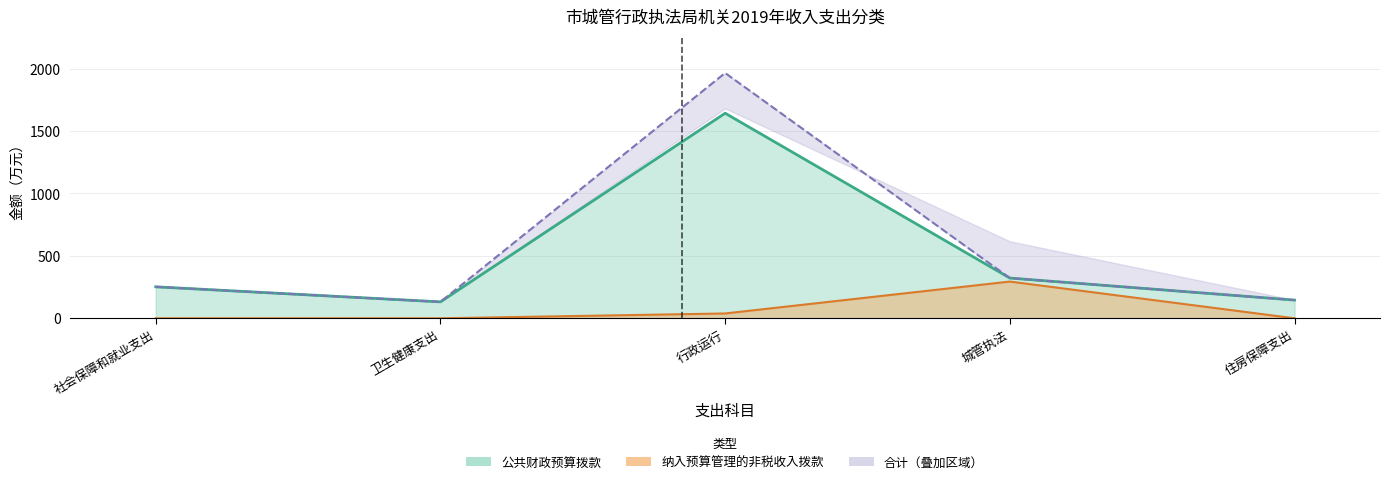

The 纳入预算管理的非税收入拨款 series shows -152.1 at 卫生健康支出. True or false?

False